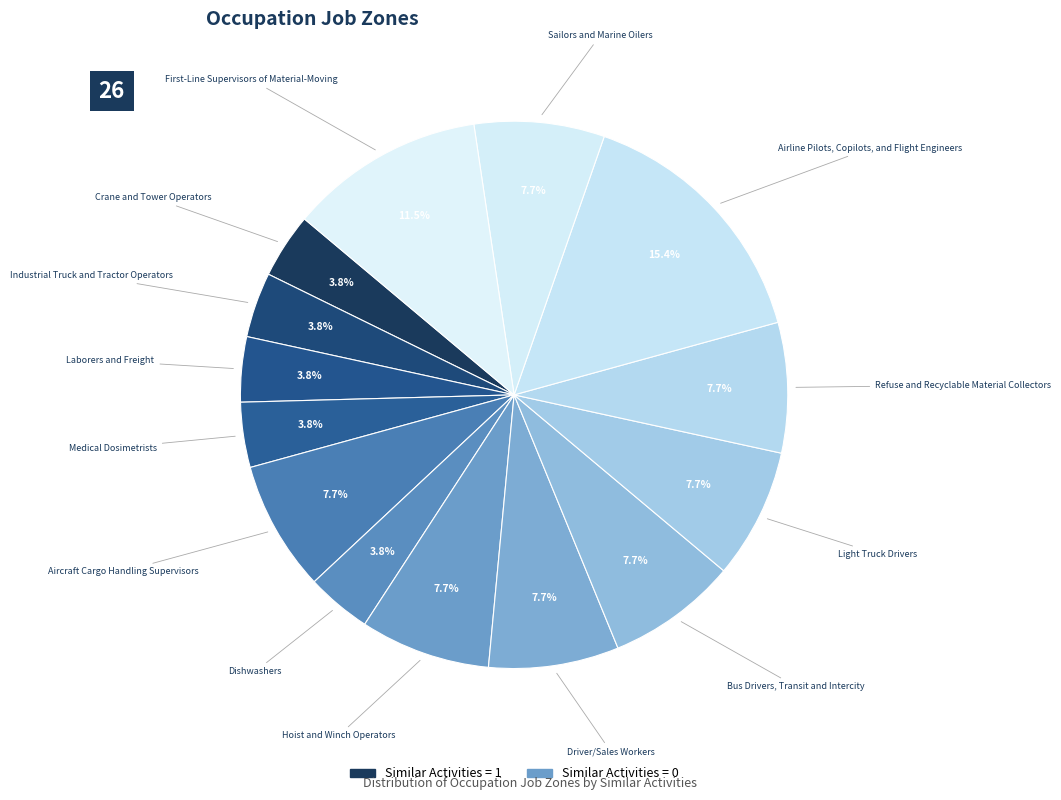

How many segments does this pie chart have?

14